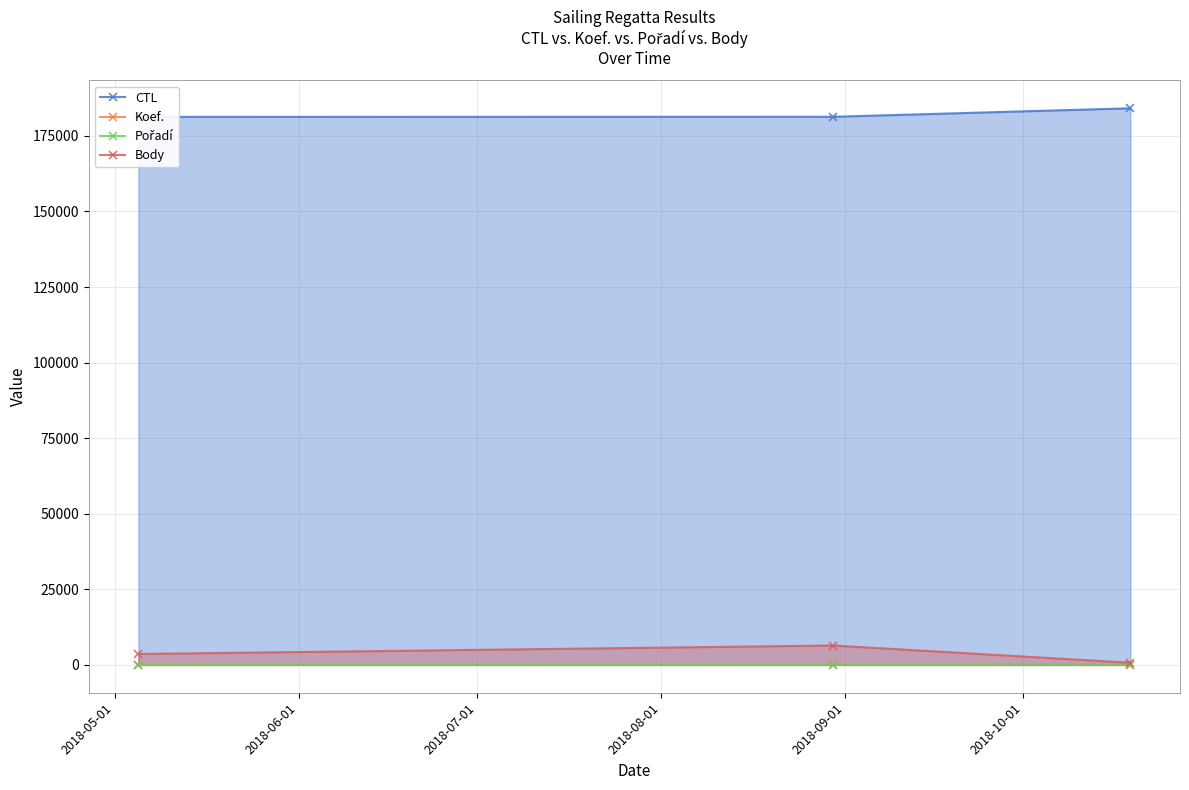

How many lines are shown in the chart?

4